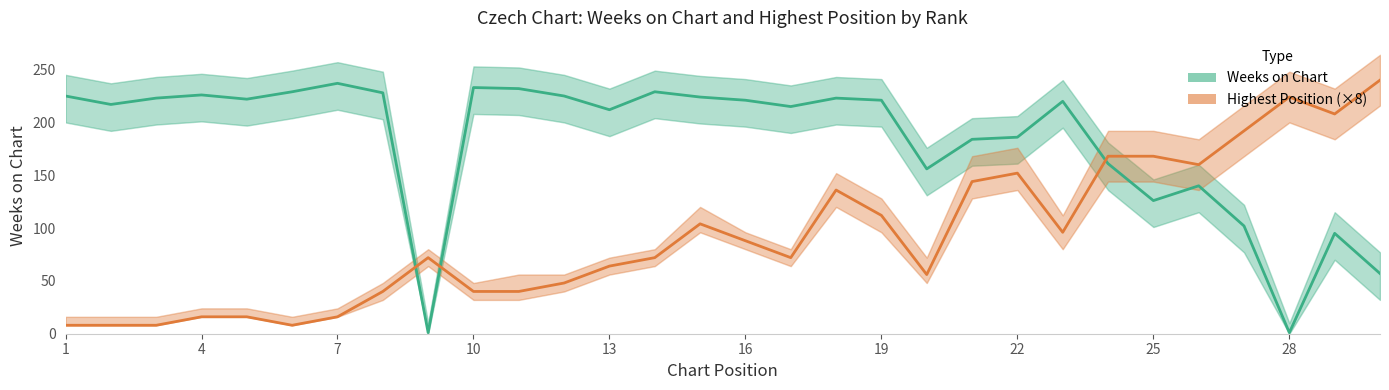

Which has a higher value, 25 or 21?

21